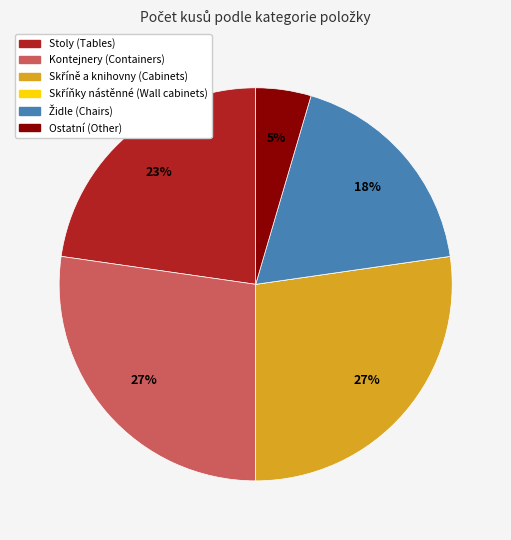

Is it true that Kontejnery (Containers) is 39% of the pie?

False